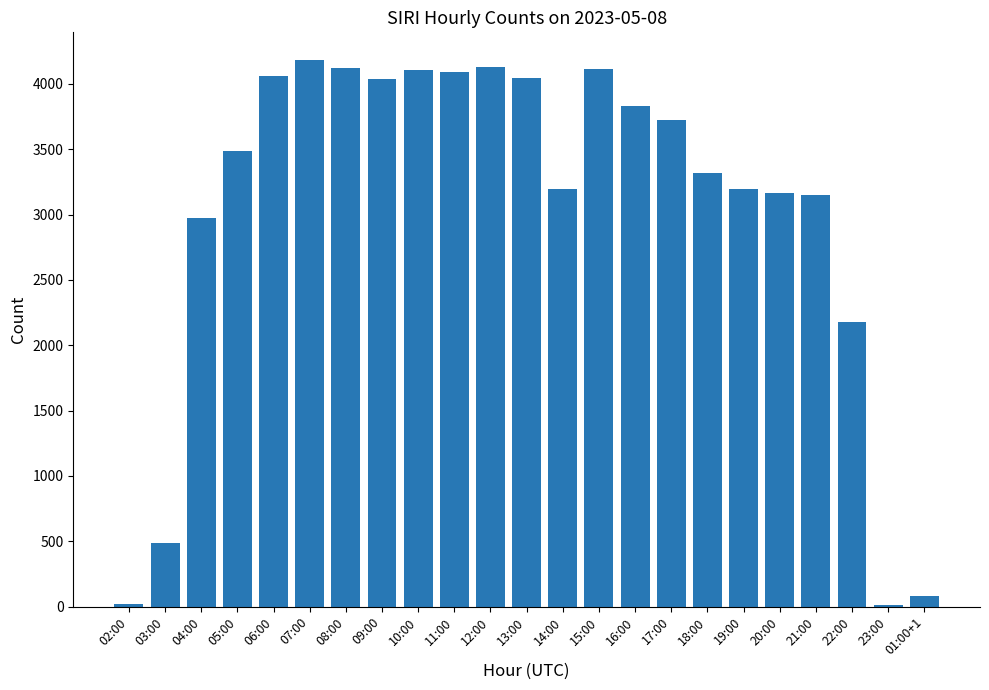

What is the greatest value displayed?

4185